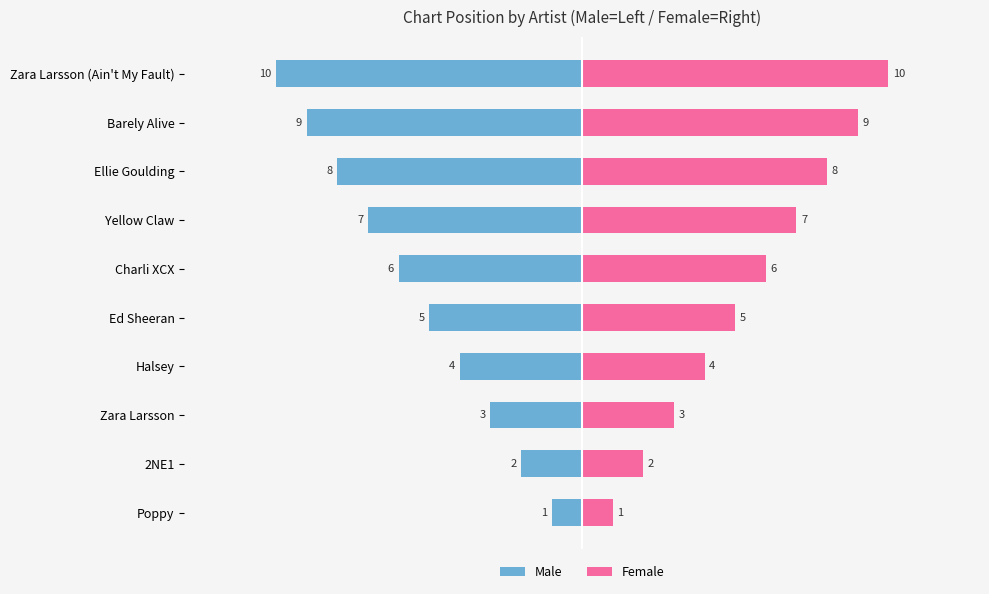

At 2NE1, list the series in order from smallest to largest.

Male, Female